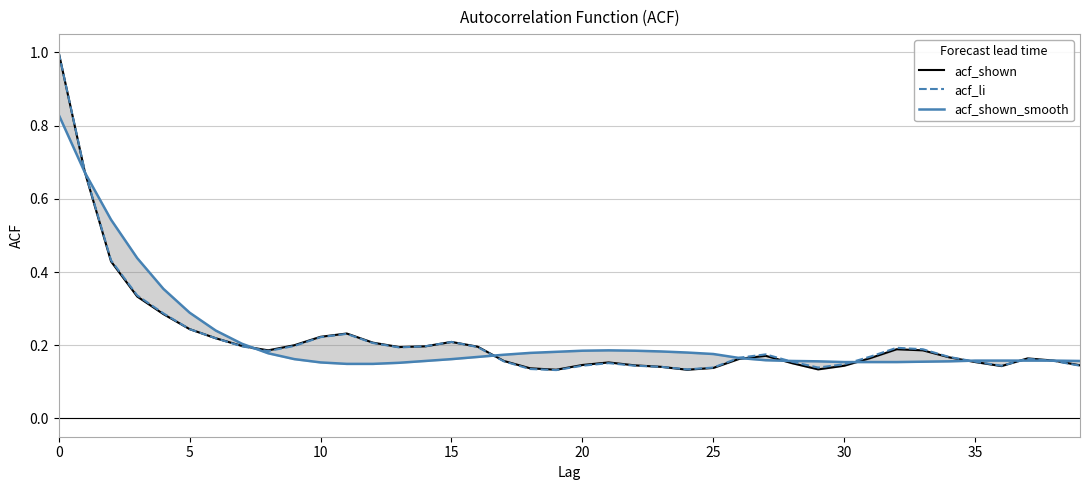

What is the label of the 2nd point from the right?

38